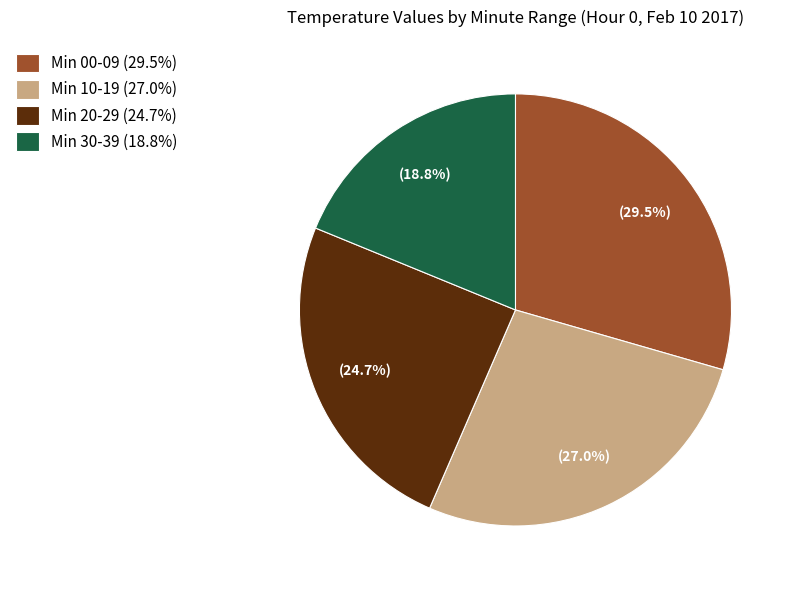

Which category has the smallest portion of the pie?

Min 30-39 (18.8%)